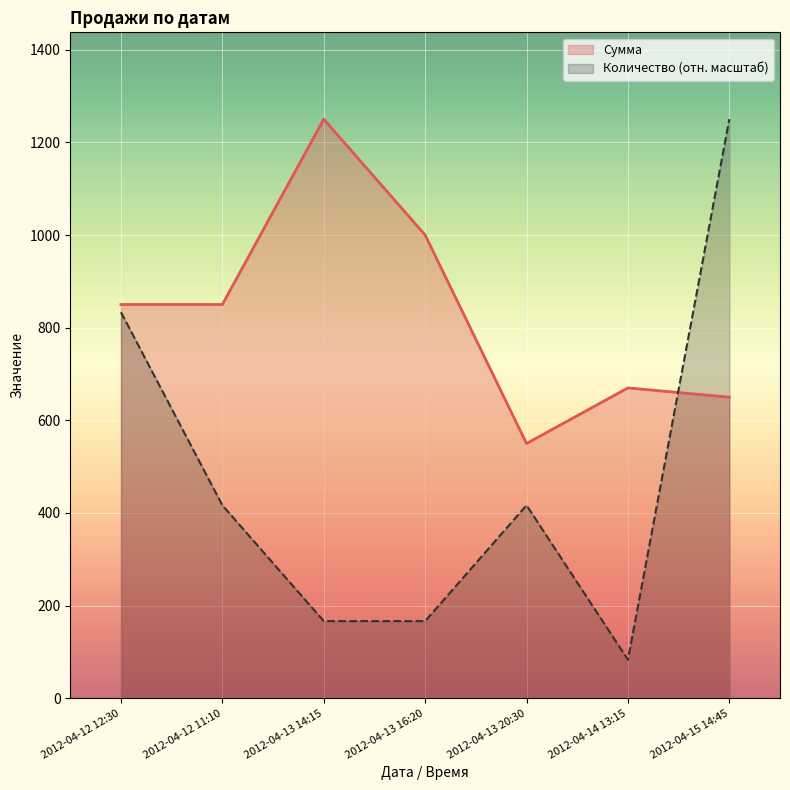

At which category does Сумма reach its first local valley?

2012-04-13 20:30